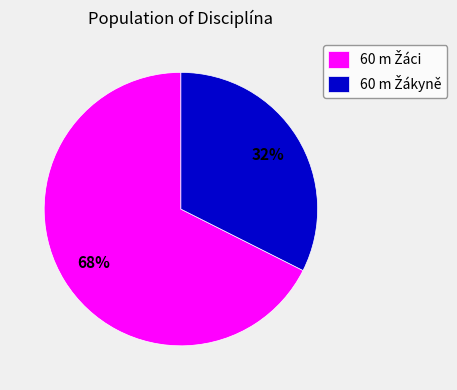

To the nearest percent, what is the average slice percentage?

50%